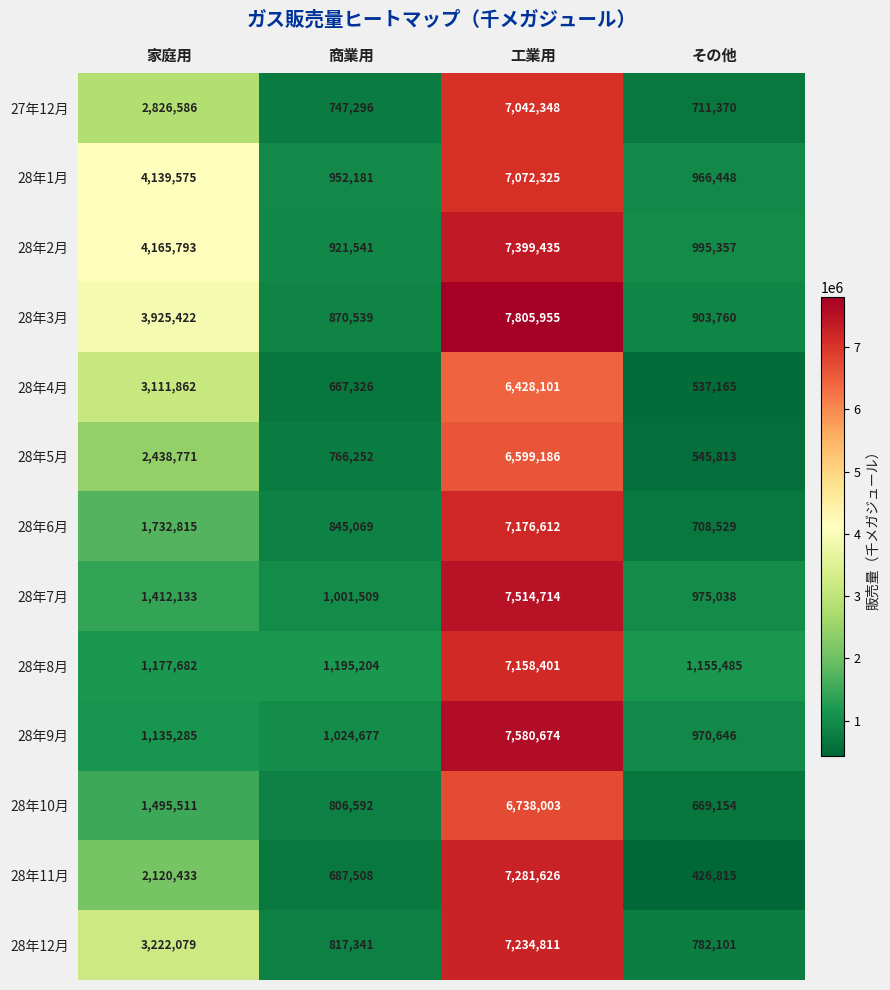

What is the total value across all series at 家庭用?

32903947